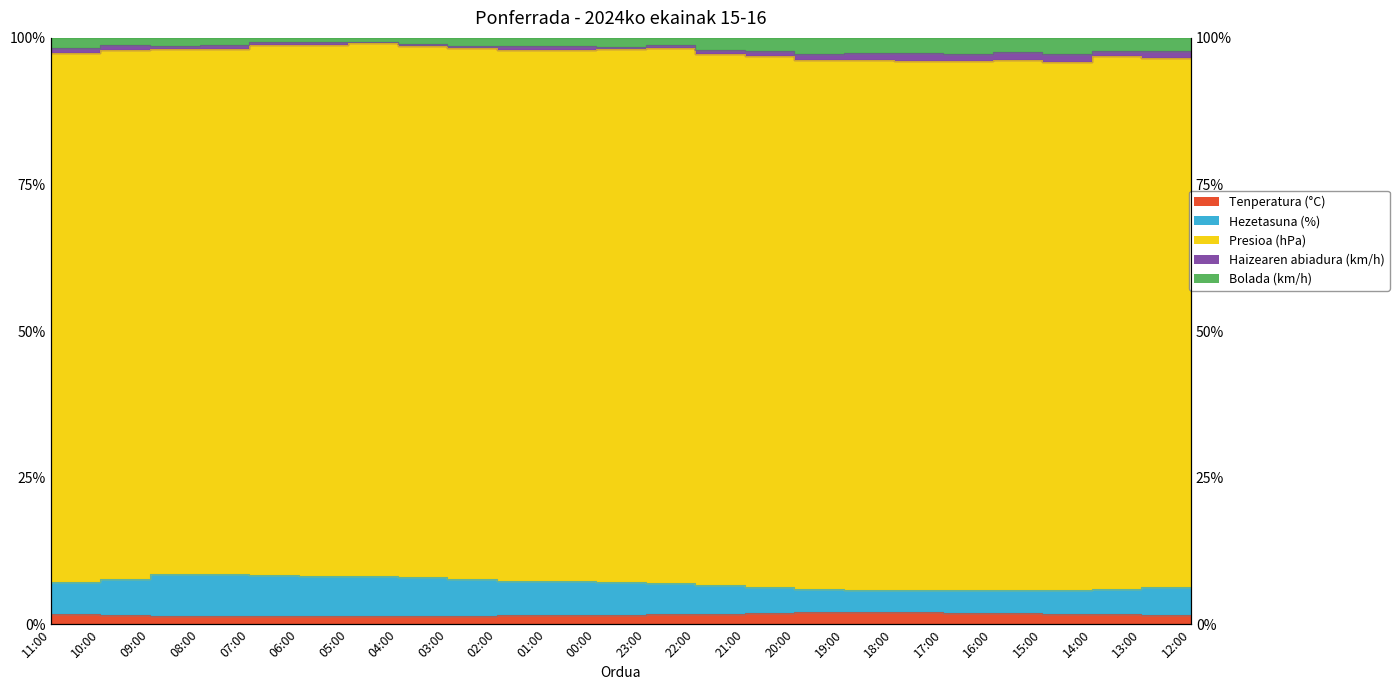

Which series has the widest spread of values?

Hezetasuna (%)